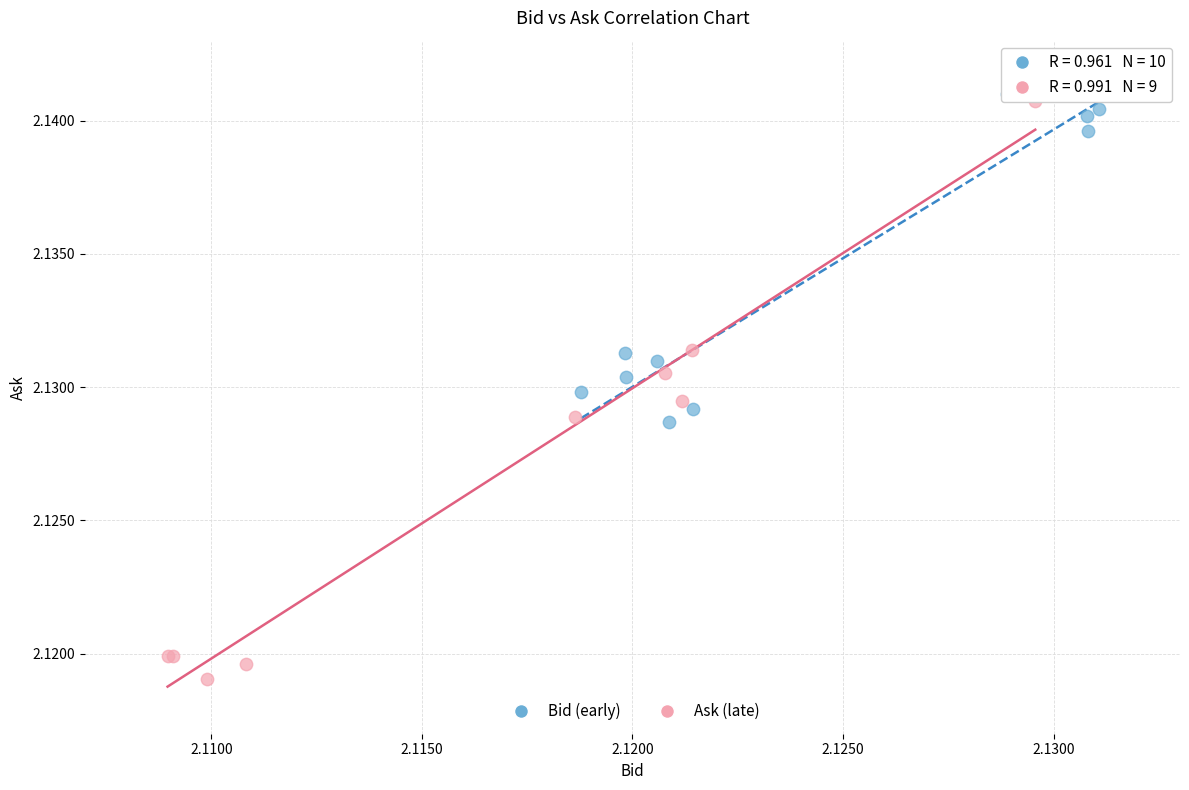

Which series reaches the minimum Y coordinate?

Ask (late)